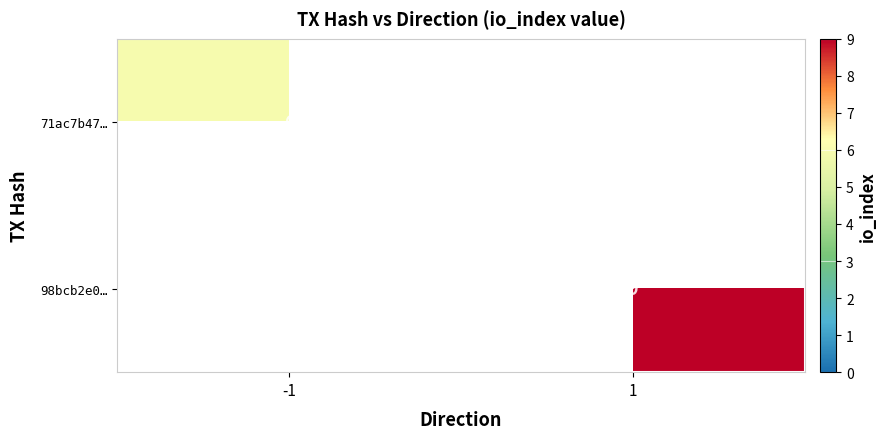

Is the value of 71ac7b47… at -1 greater than the value of 98bcb2e0… at 1?

No